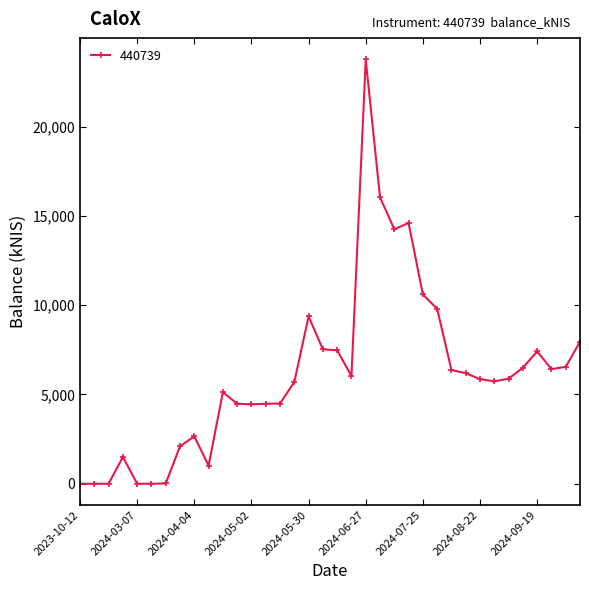

True or false: the data has more than 1 interior local peaks.

True